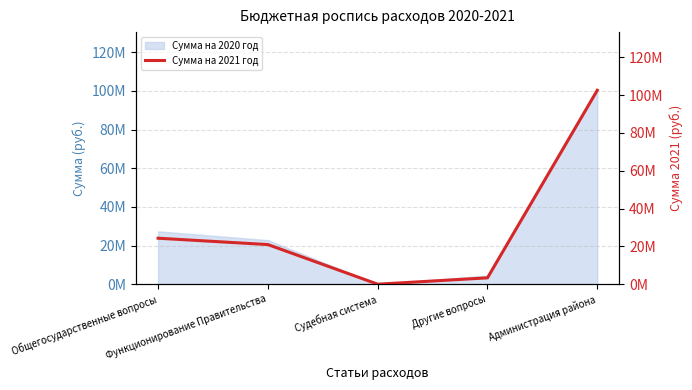

How many points are lower than both their immediate neighbors (excluding endpoints)?

1